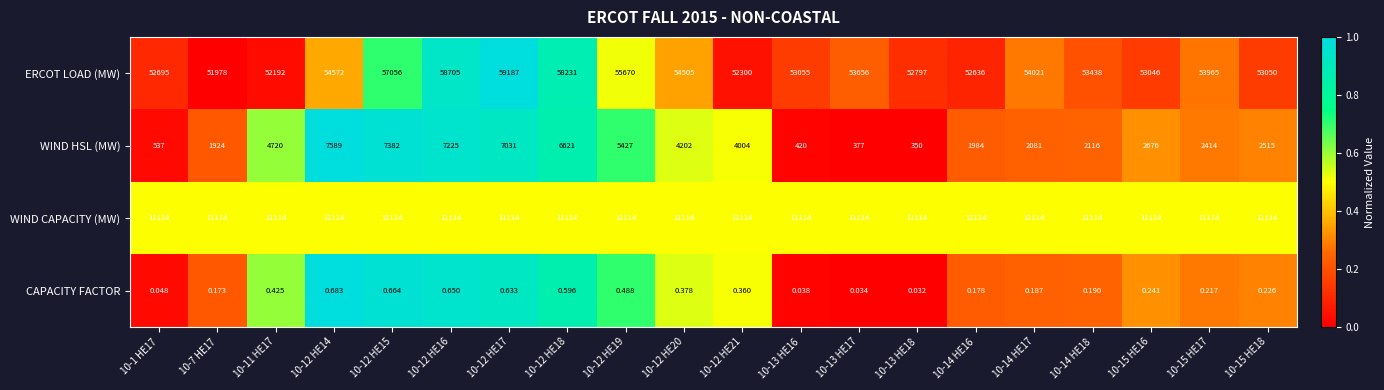

At how many categories does at least one series exceed 0?

20